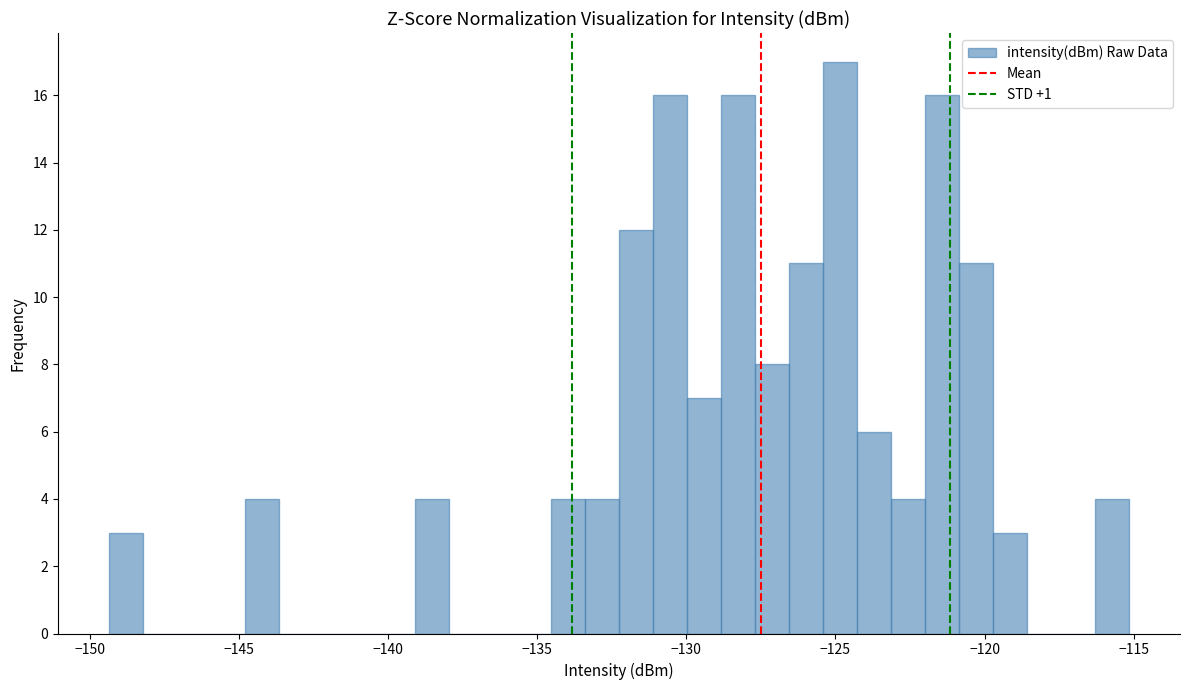

Around what value on the x-axis is the tallest bar? Give the approximate position of its centre, as read against the axis.

-125.0